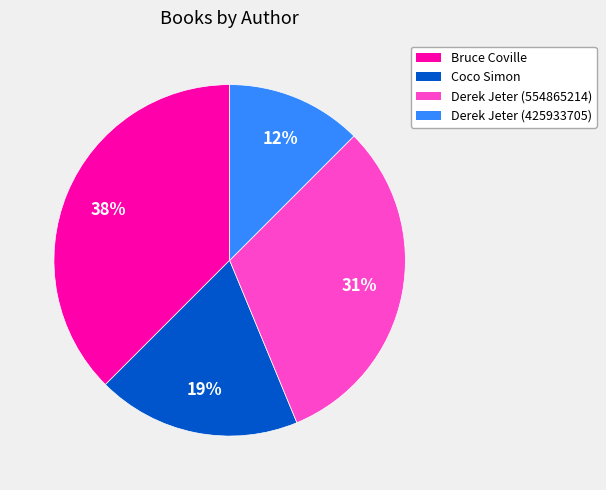

Is there a majority slice in this chart?

No